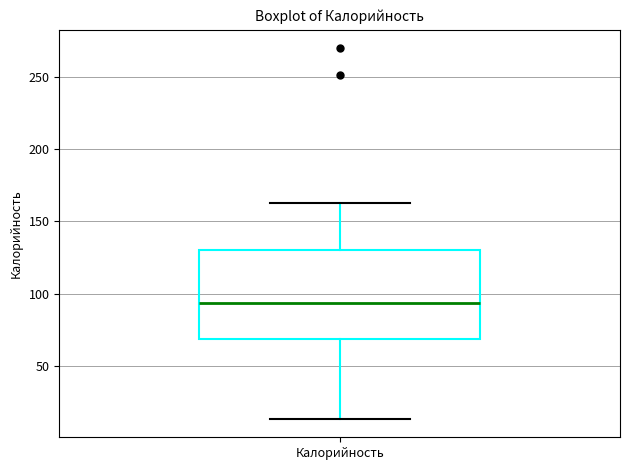

Transcribe this box plot: give where the median line is, the range the box spans, and where the two whiskers end, as read against the y-axis. The values are not printed on the chart, so give them approximately, as read against the axis.

median 95, box 70 to 130, whiskers 15 to 165